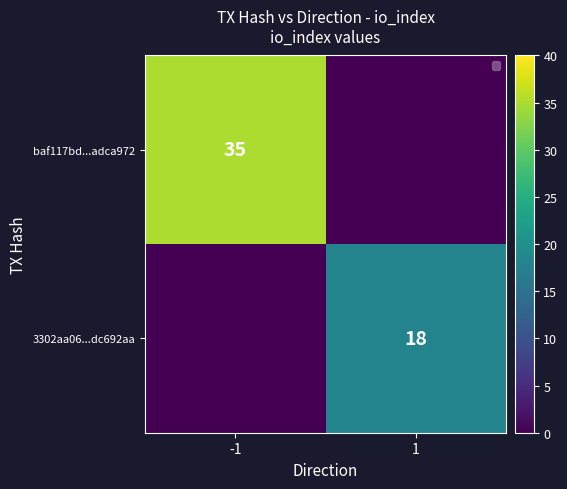

The value of baf117bd...adca972 at -1 is 35. True or false?

True